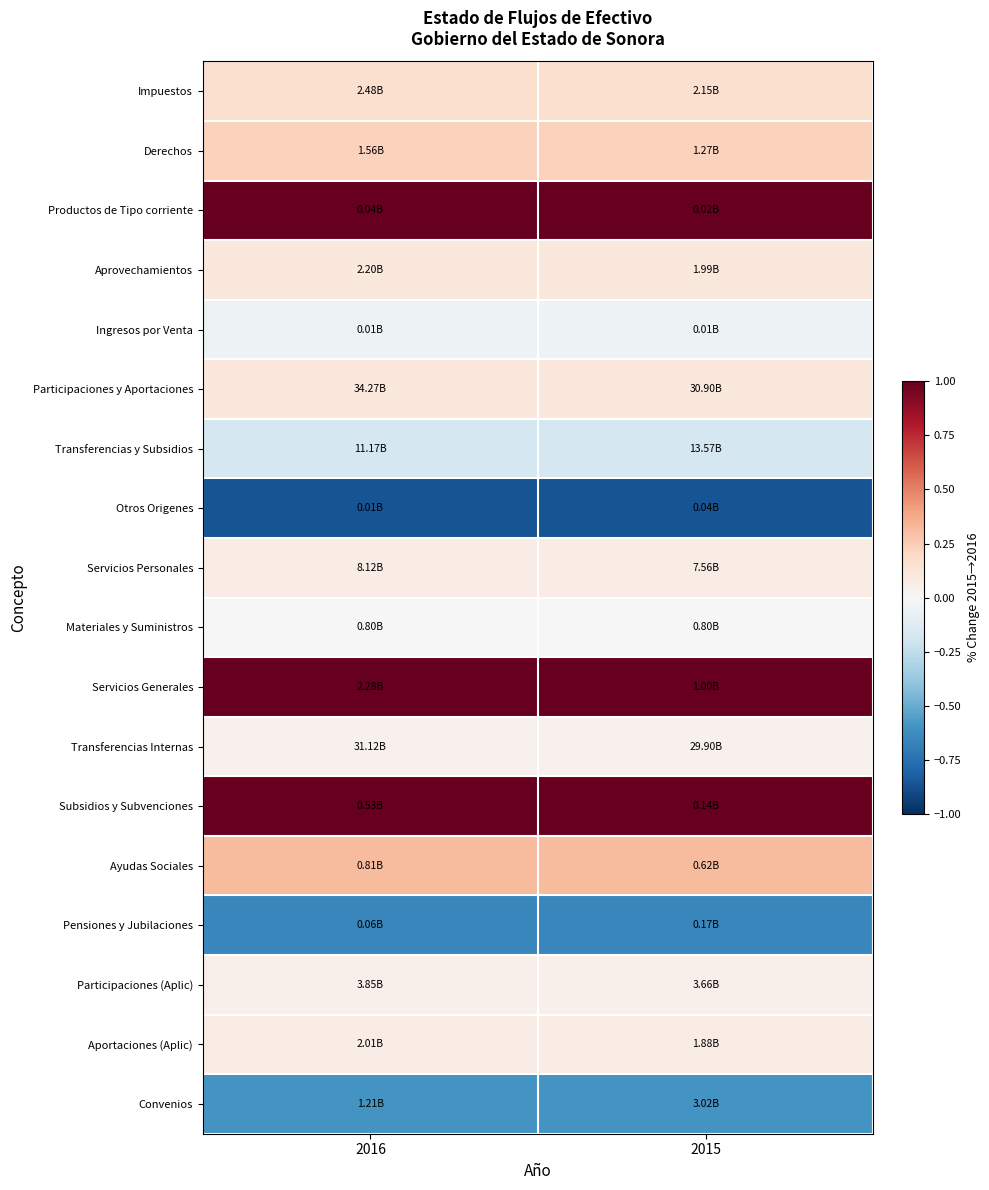

Which has a higher value, 2016 or 2015?

2016